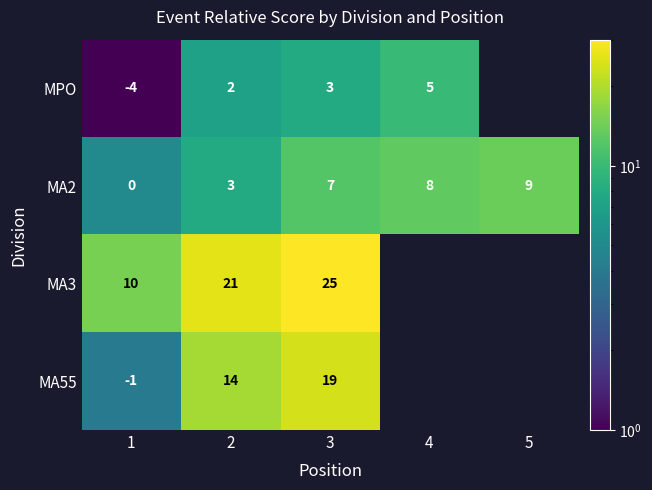

Is it true that MPO equals 3 at 4?

False